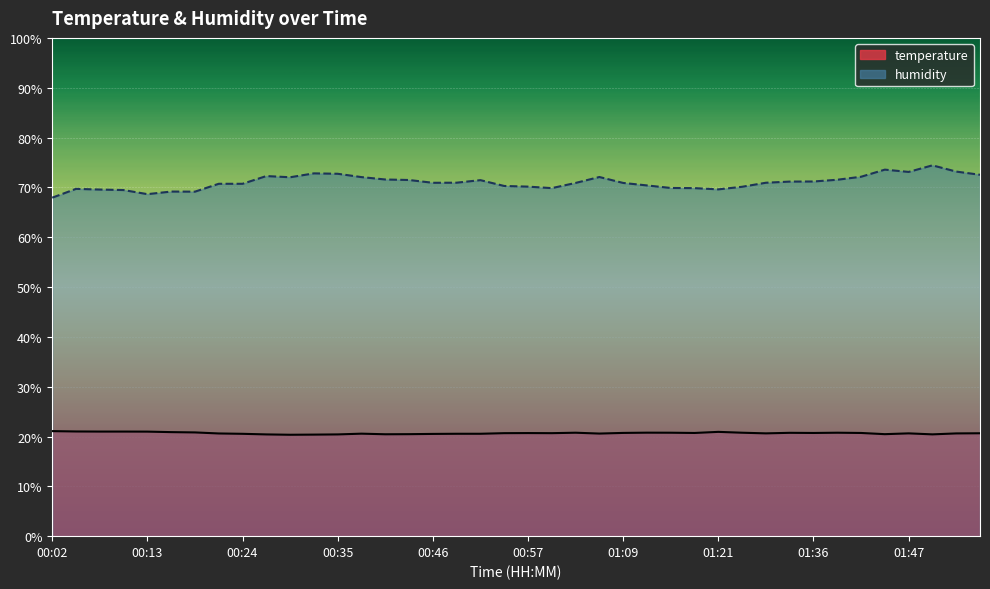

What is the spread (max minus min) of values at 00:05?

48.7